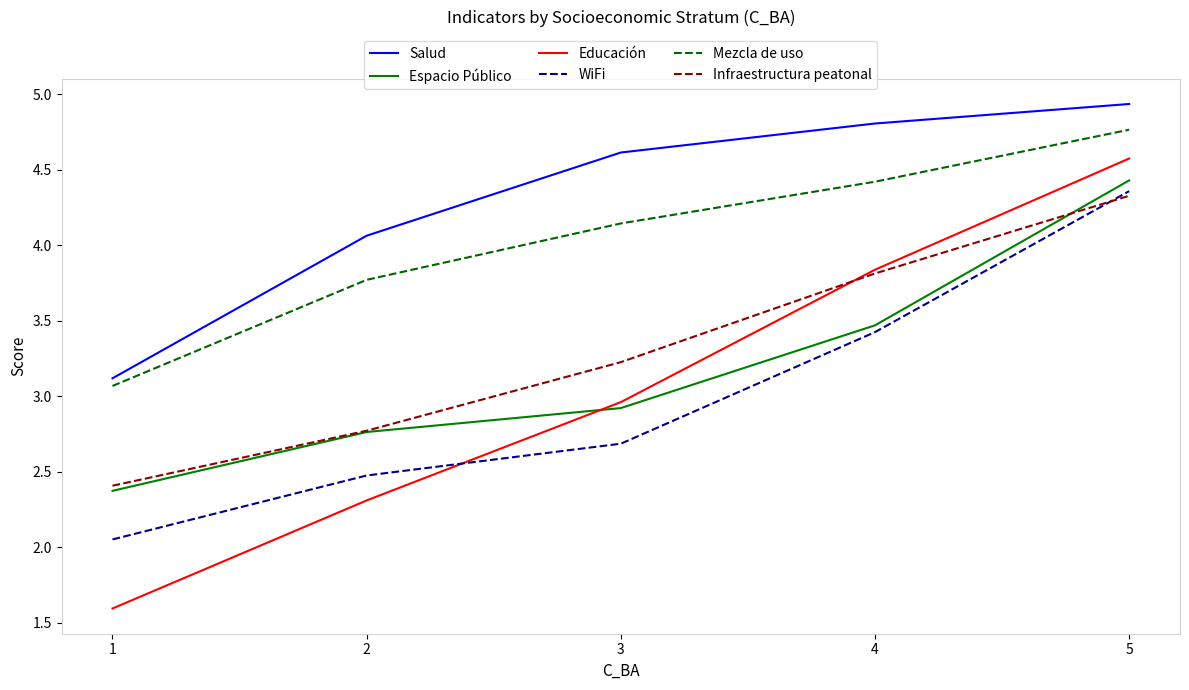

What is the maximum value for Salud?

4.9